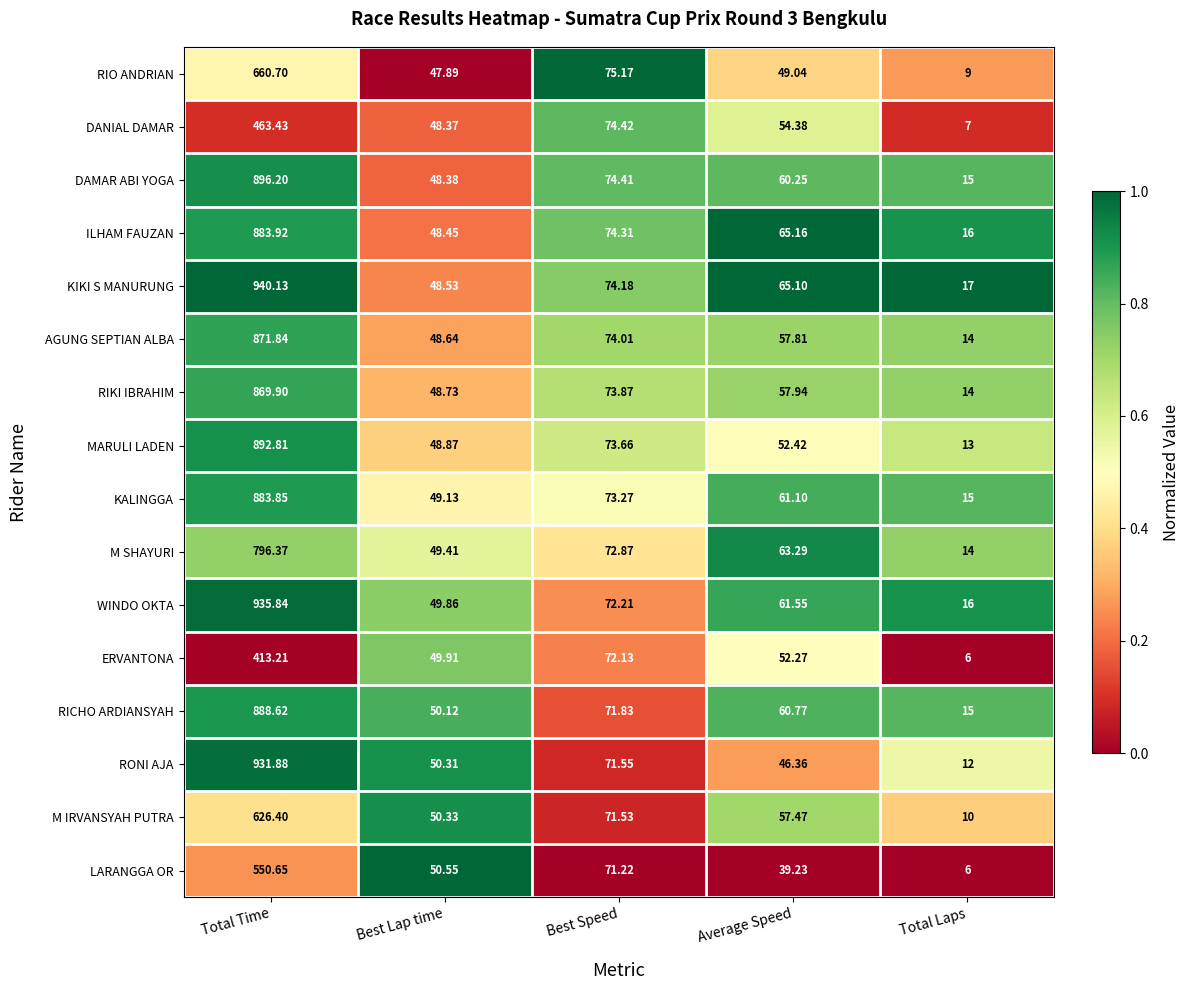

What is the total value across all series at Total Laps?

199.0